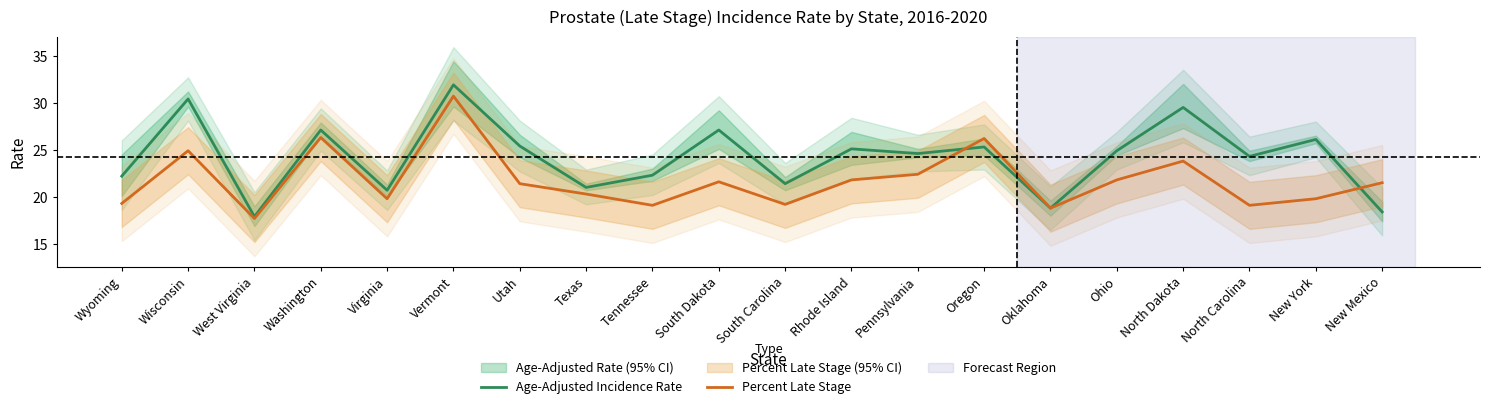

What position from the right is Washington?

17